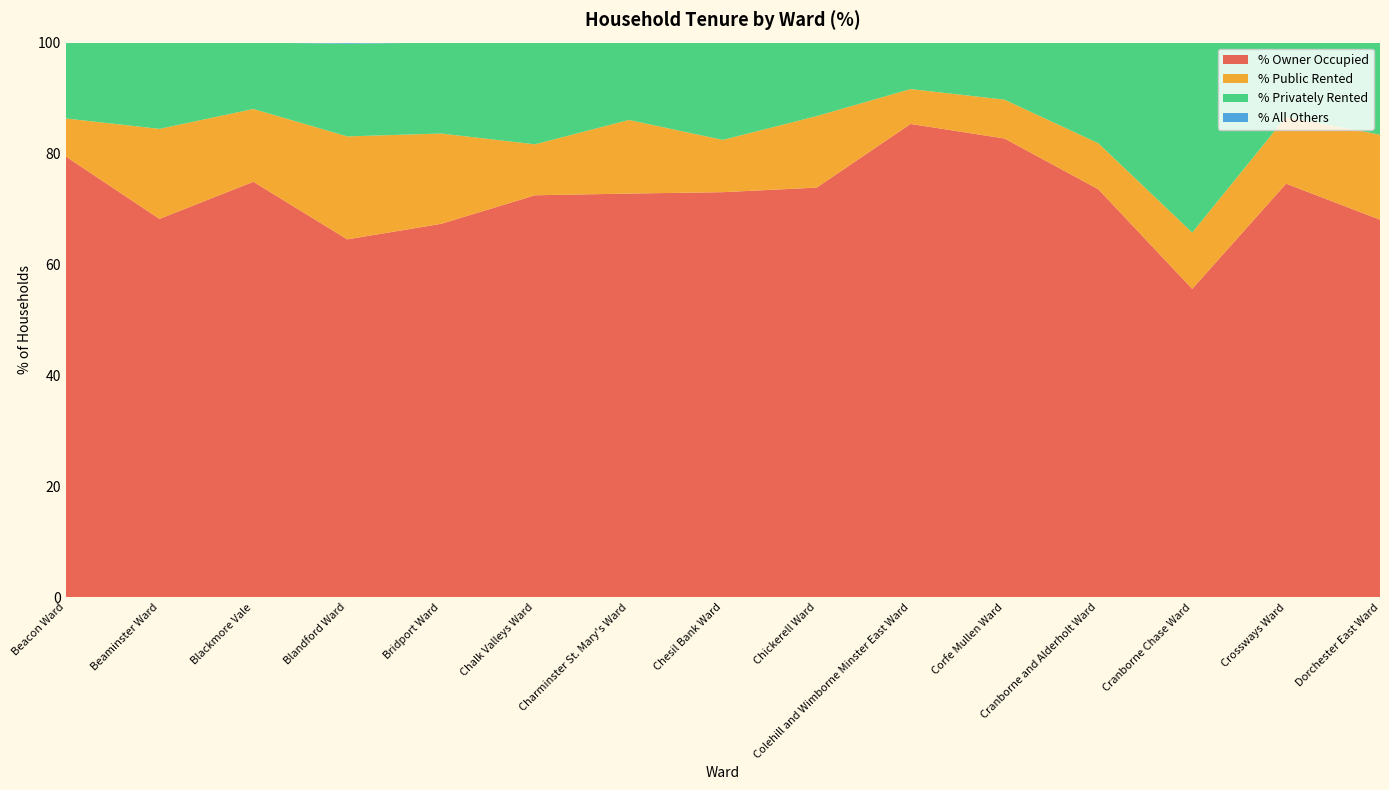

Reading right to left, what are all the values shown in this chart?

% Owner Occupied: Dorchester East Ward=68.1	Crossways Ward=74.6	Cranborne Chase Ward=55.6	Cranborne and Alderholt Ward=73.6	Corfe Mullen Ward=82.7	Colehill and Wimborne Minster East Ward=85.3	Chickerell Ward=73.9	Chesil Bank Ward=73.0	Charminster St. Mary's Ward=72.8	Chalk Valleys Ward=72.5	Bridport Ward=67.3	Blandford Ward=64.5	Blackmore Vale=74.9	Beaminster Ward=68.2	Beacon Ward=79.5
% Public Rented: Dorchester East Ward=15.3	Crossways Ward=12.0	Cranborne Chase Ward=10.2	Cranborne and Alderholt Ward=8.3	Corfe Mullen Ward=7.0	Colehill and Wimborne Minster East Ward=6.3	Chickerell Ward=12.9	Chesil Bank Ward=9.4	Charminster St. Mary's Ward=13.3	Chalk Valleys Ward=9.2	Bridport Ward=16.3	Blandford Ward=18.6	Blackmore Vale=13.1	Beaminster Ward=16.2	Beacon Ward=6.8
% Privately Rented: Dorchester East Ward=16.6	Crossways Ward=13.4	Cranborne Chase Ward=34.2	Cranborne and Alderholt Ward=18.1	Corfe Mullen Ward=10.3	Colehill and Wimborne Minster East Ward=8.3	Chickerell Ward=13.2	Chesil Bank Ward=17.5	Charminster St. Mary's Ward=13.9	Chalk Valleys Ward=18.3	Bridport Ward=16.4	Blandford Ward=16.7	Blackmore Vale=12.0	Beaminster Ward=15.6	Beacon Ward=13.7
% All Others: Dorchester East Ward=0.0	Crossways Ward=0.0	Cranborne Chase Ward=0.0	Cranborne and Alderholt Ward=0.0	Corfe Mullen Ward=0.0	Colehill and Wimborne Minster East Ward=0.0	Chickerell Ward=0.0	Chesil Bank Ward=0.0	Charminster St. Mary's Ward=0.0	Chalk Valleys Ward=0.0	Bridport Ward=0.0	Blandford Ward=0.2	Blackmore Vale=0.0	Beaminster Ward=0.0	Beacon Ward=0.0